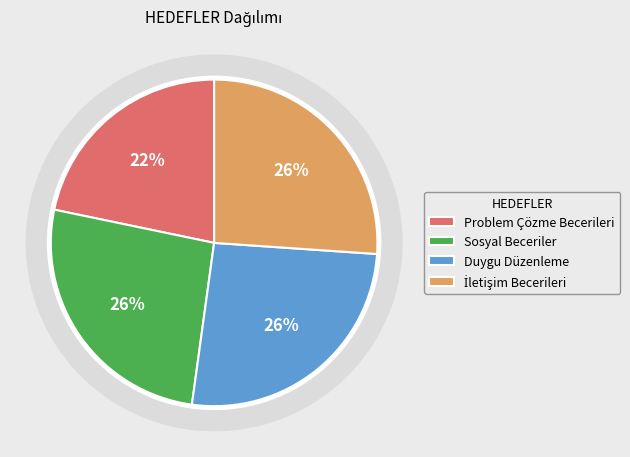

What is the ratio of the value at Duygu Düzenleme to the value at Problem Çözme Becerileri?

1.2